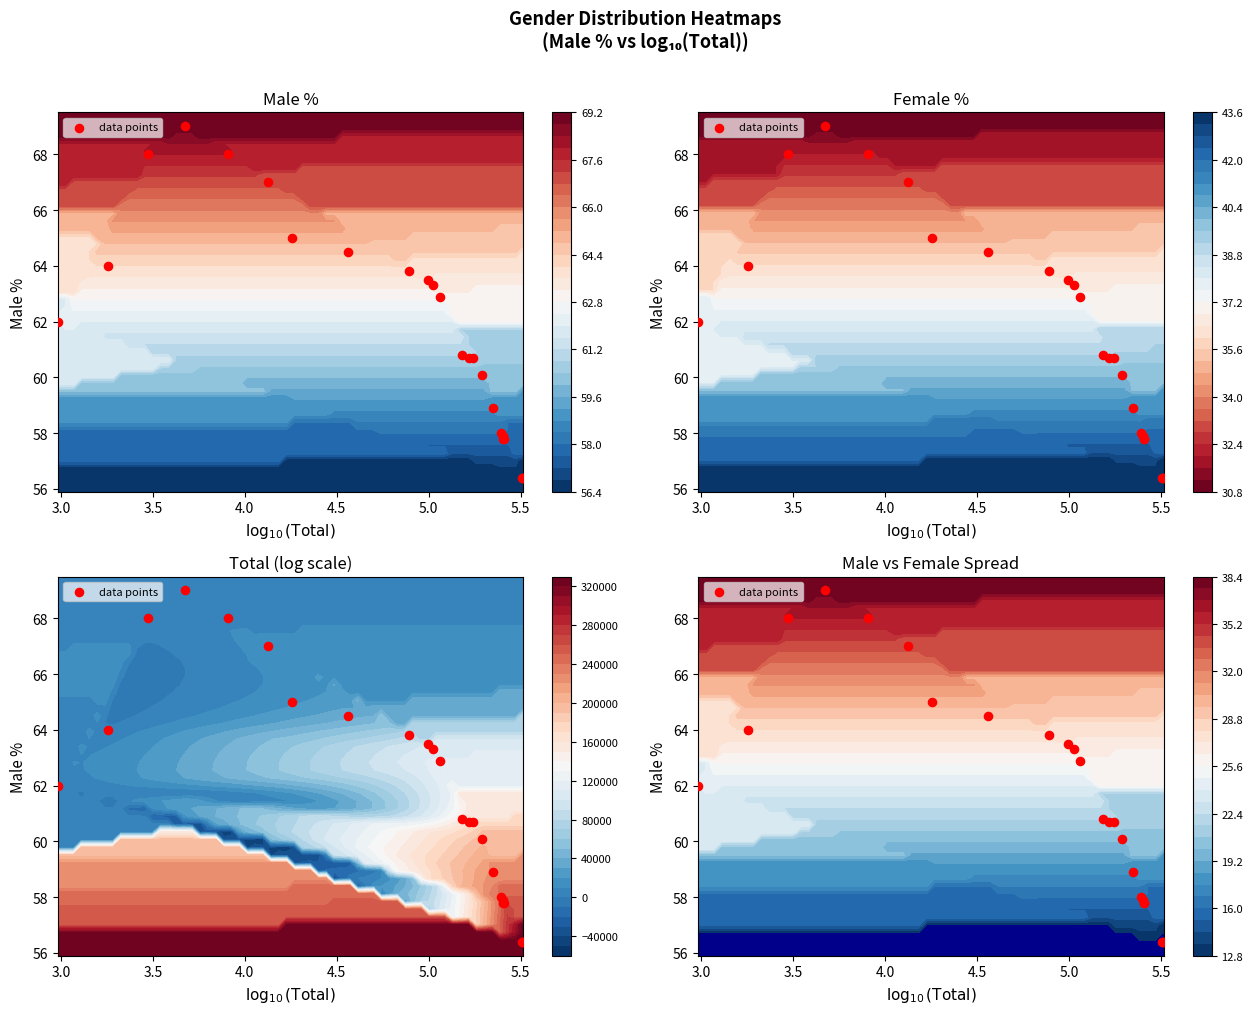

What is the difference between the maximum and second lowest values?

12.6